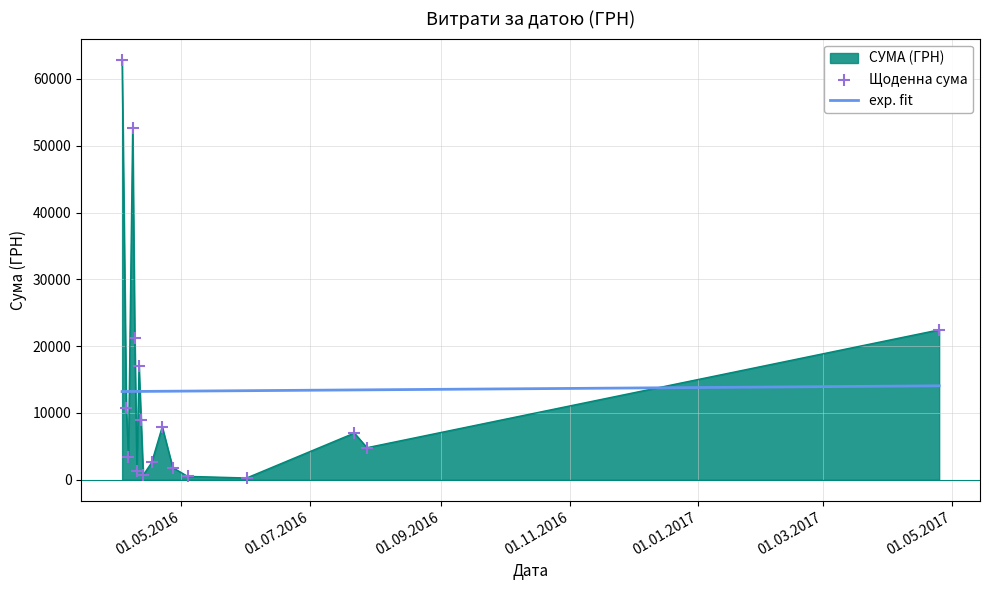

What is the change in value from 22.07.2016 to 25.04.2017?

+15452.3